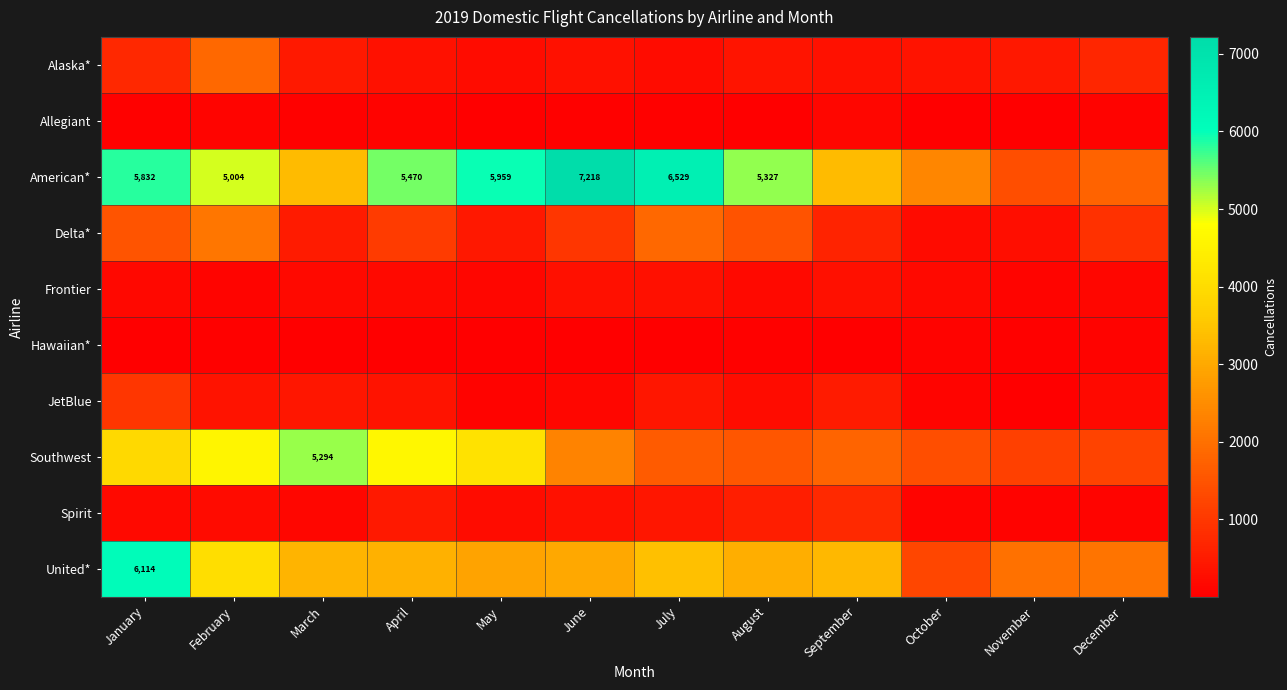

What is the difference between the American* values at April and February?

466